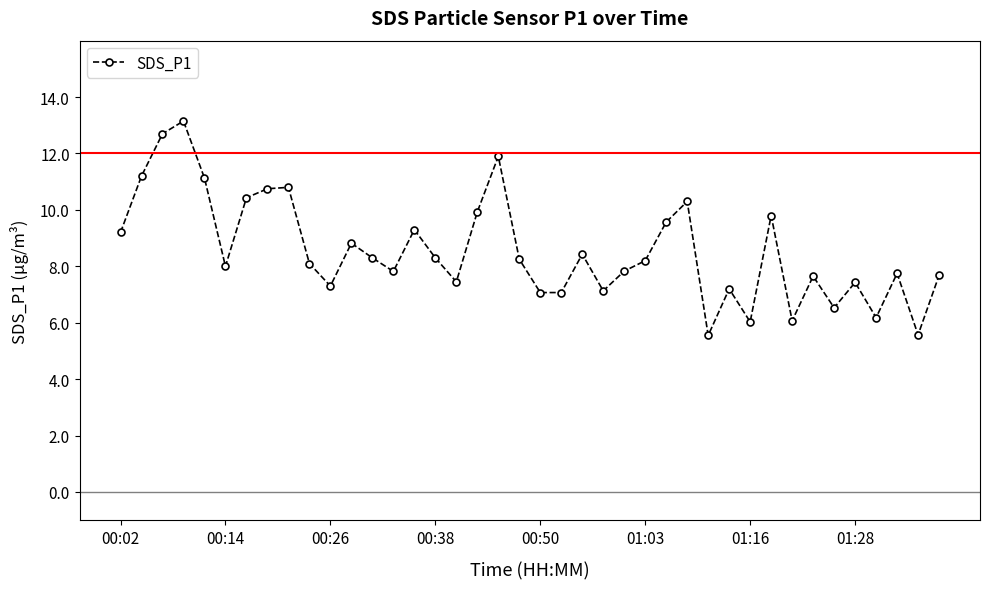

What is the value of the 32nd point from the left?

9.8